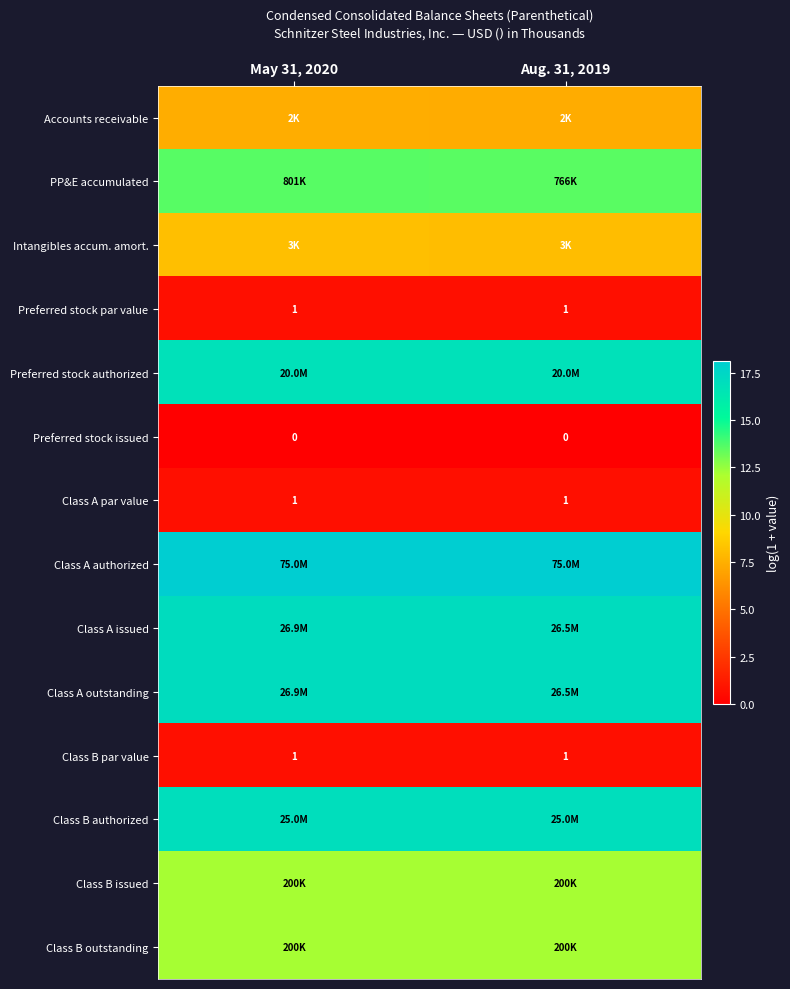

Which category has the lowest value in the Class B par value series?

May 31, 2020